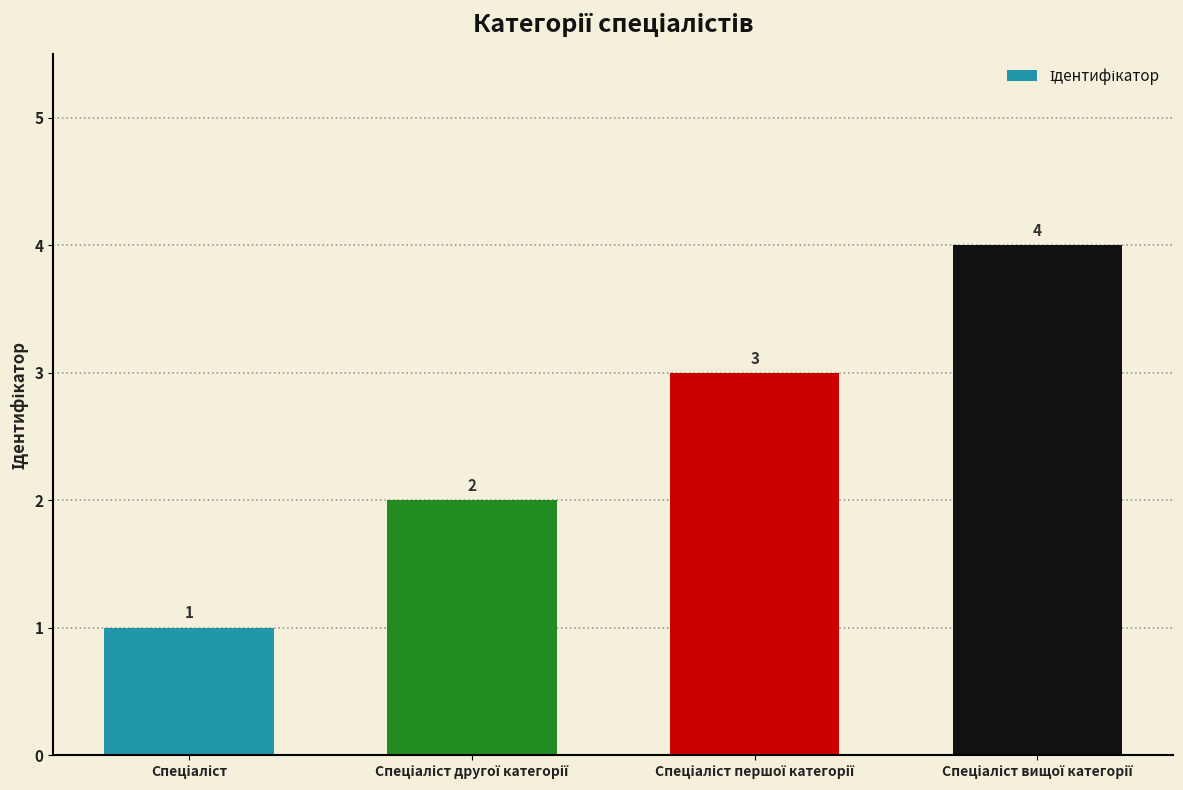

How many distinct data groups are displayed?

1